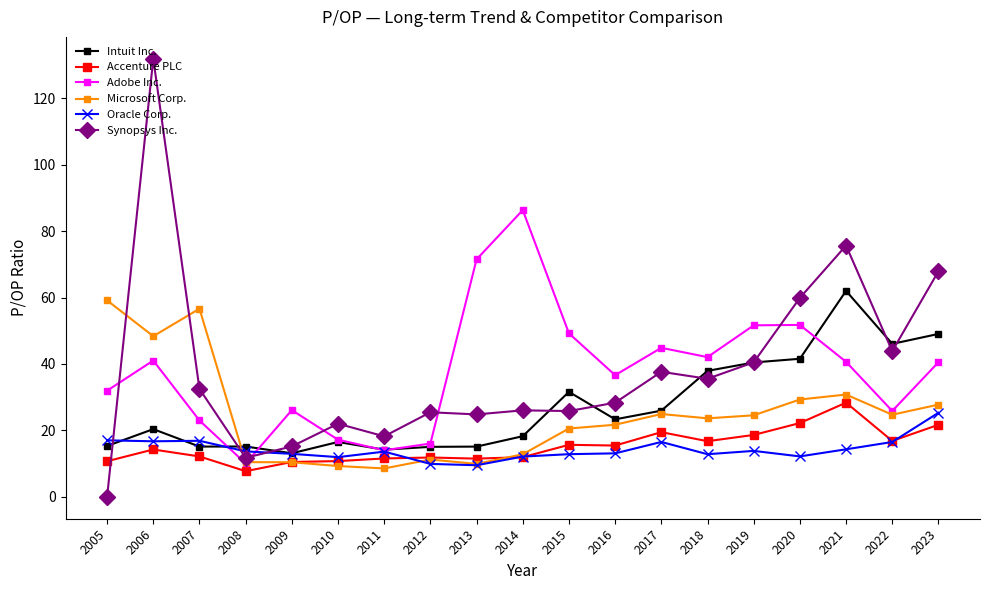

Where do Synopsys Inc. and Adobe Inc. first cross each other?

2005 and 2006